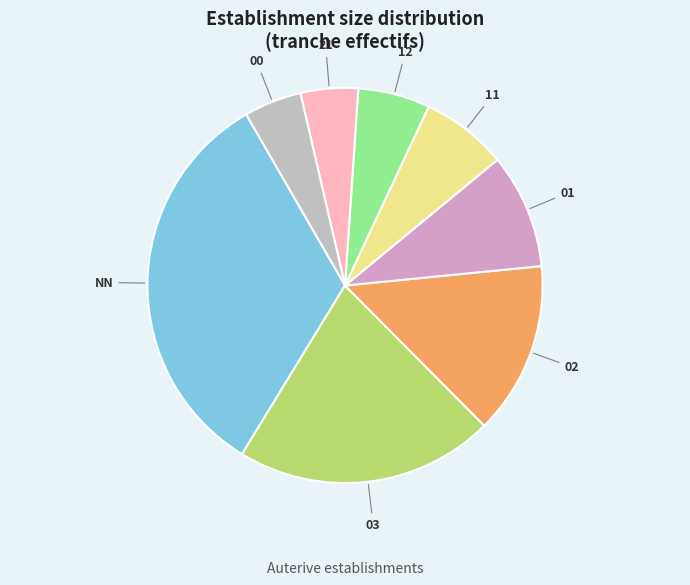

Which category has the biggest portion of the pie?

NN